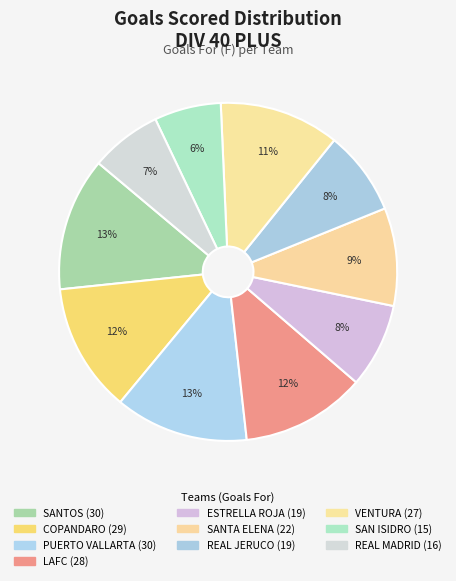

Is there any slice that represents more than half of the pie?

No